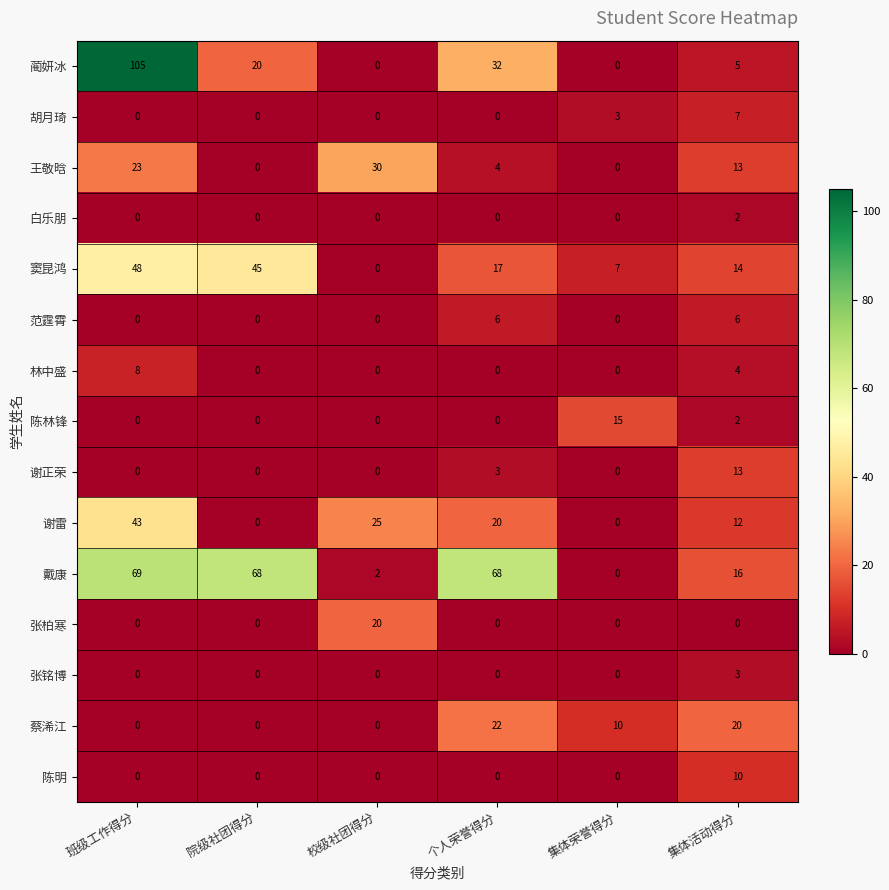

At which category is the sum across all series the highest?

班级工作得分